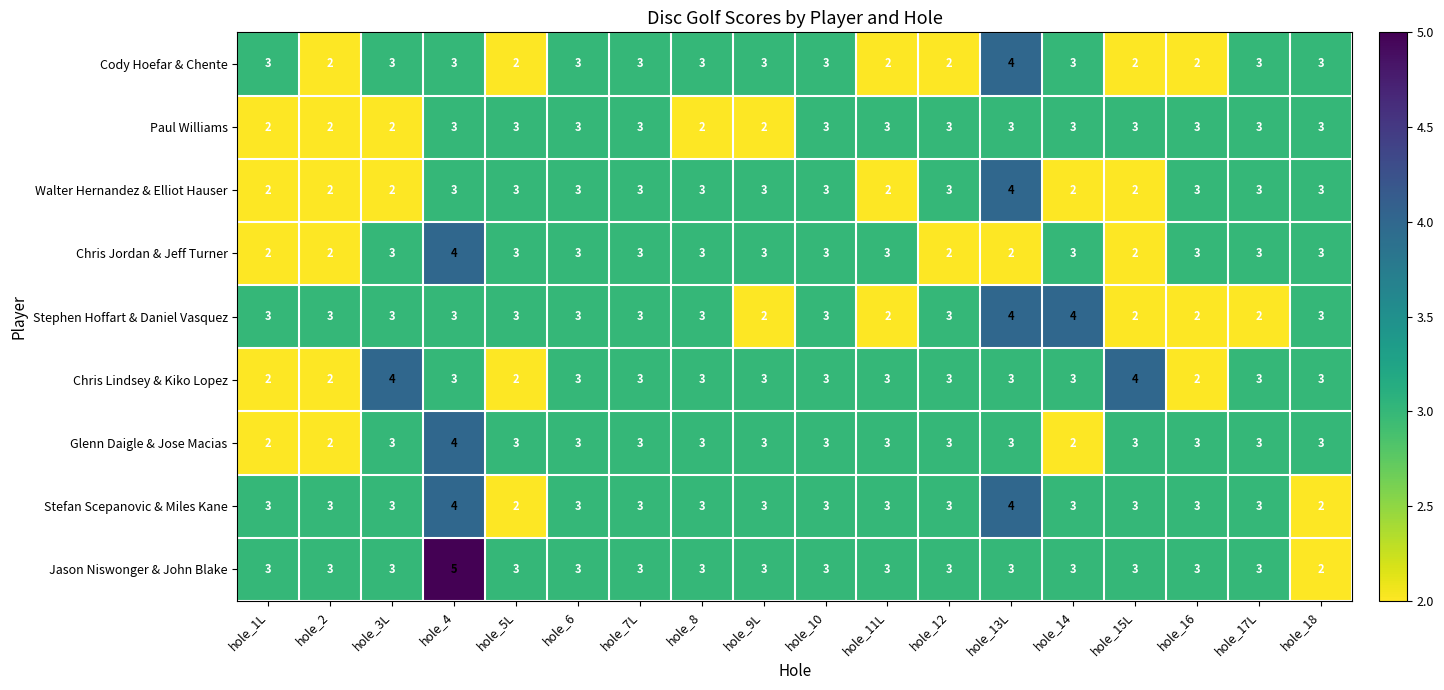

Which series has the largest range (max minus min)?

Jason Niswonger & John Blake